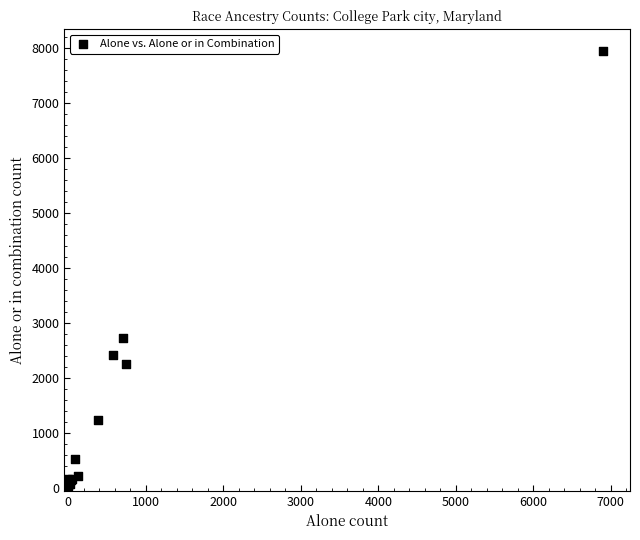

What Y value in the scatter plot is closest to 3992?

2731